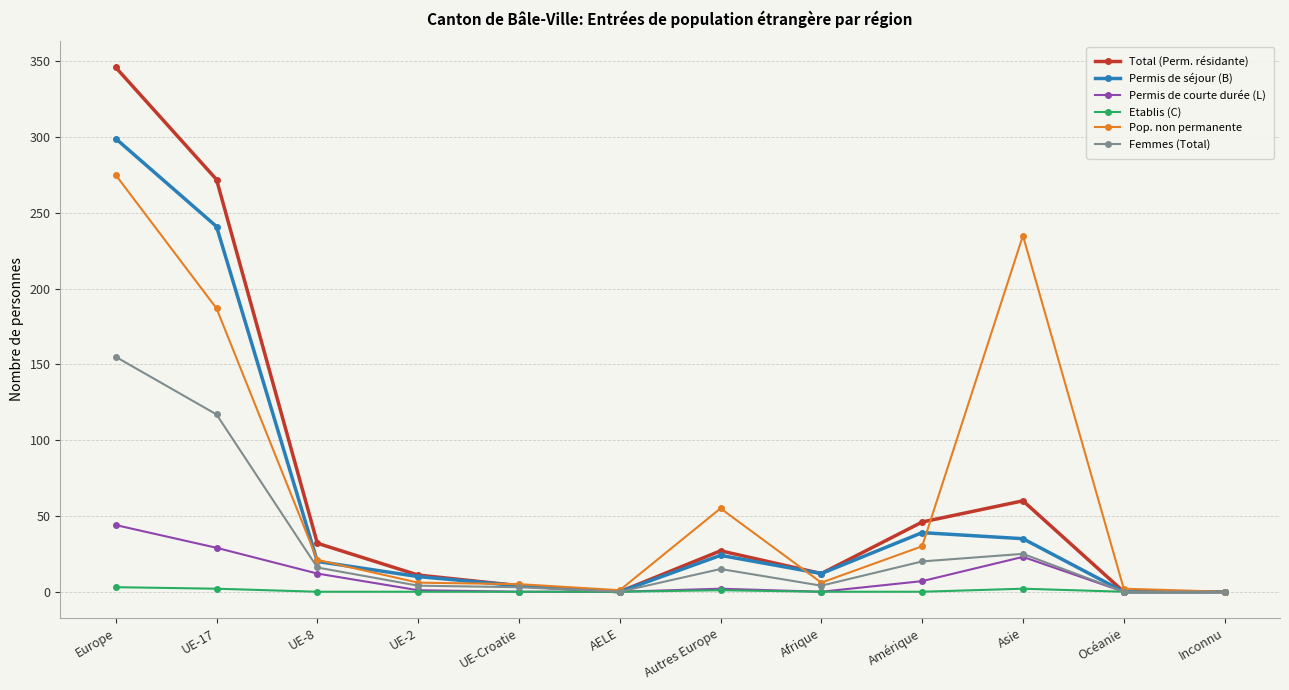

What is the sum of all Total (Perm. résidante) values?

810